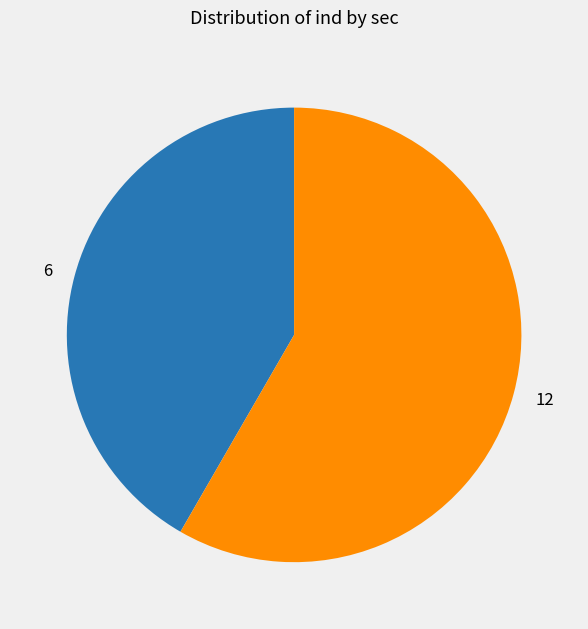

How many slices are in this pie chart?

2